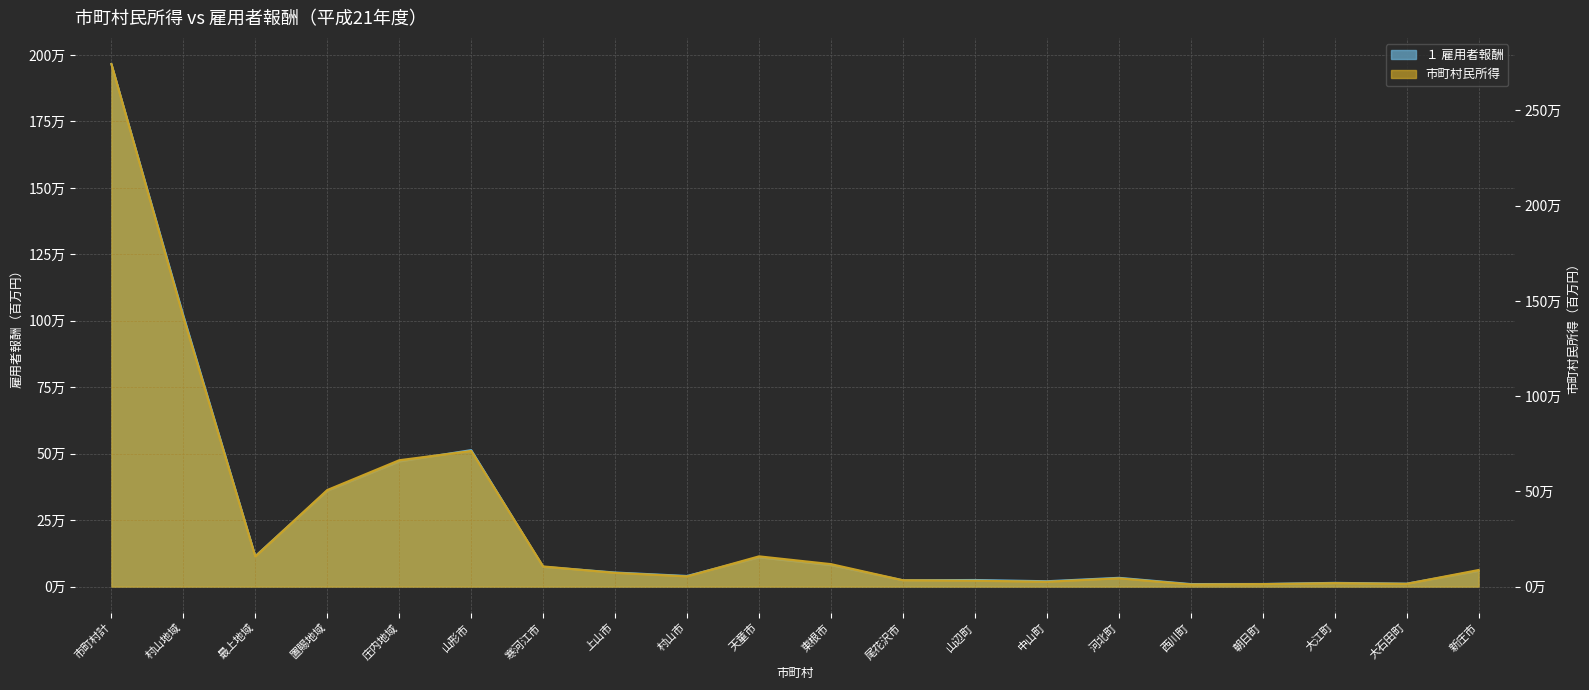

What is the value of the １ 雇用者報酬 point at the 6th from the left?

513628